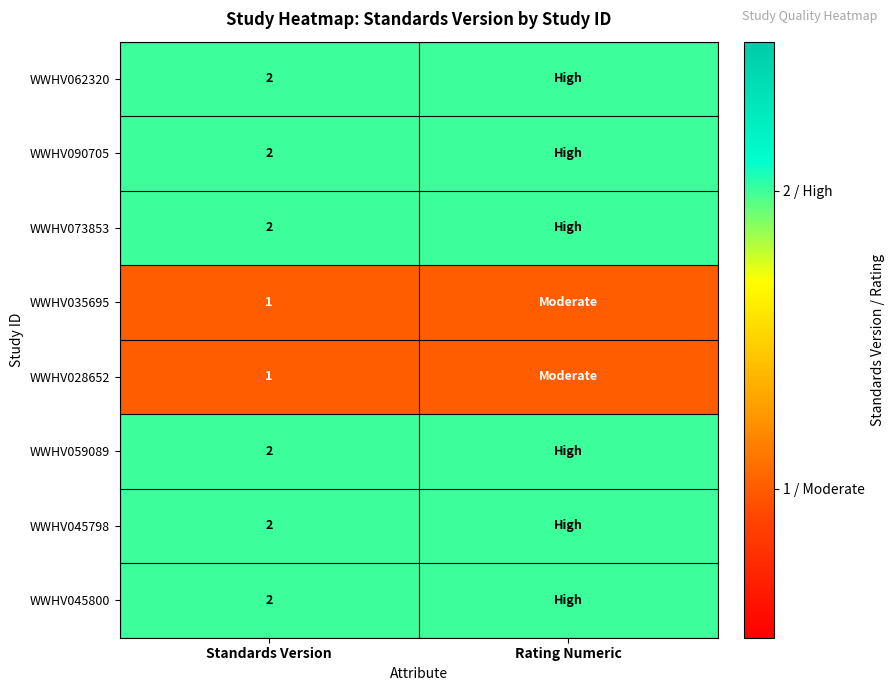

True or false: WWHV035695 has a value of 1 at Standards Version.

True